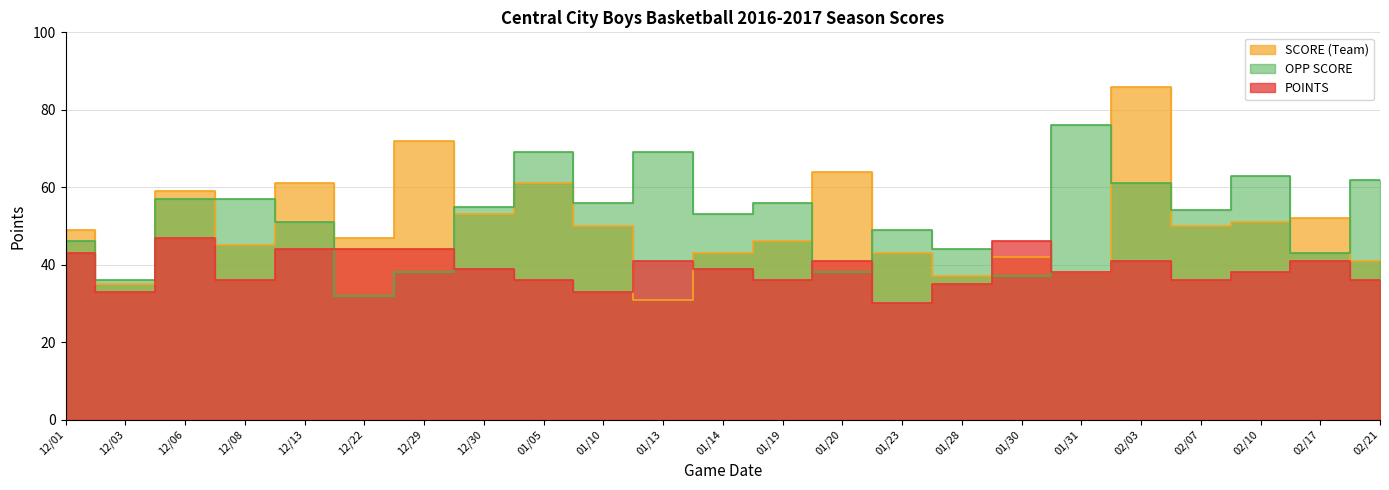

Between which two adjacent categories do OPP SCORE and SCORE (Team) first intersect?

12/01 and 12/03